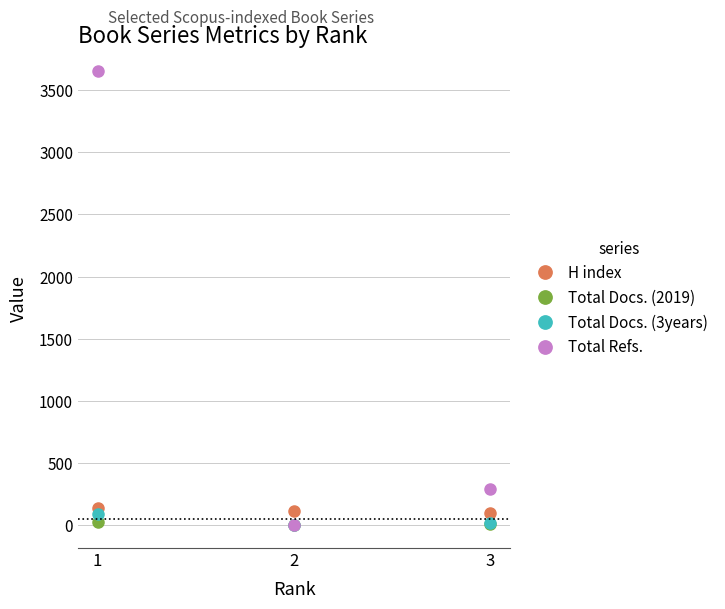

Which series has the widest spread of values?

Total Refs.